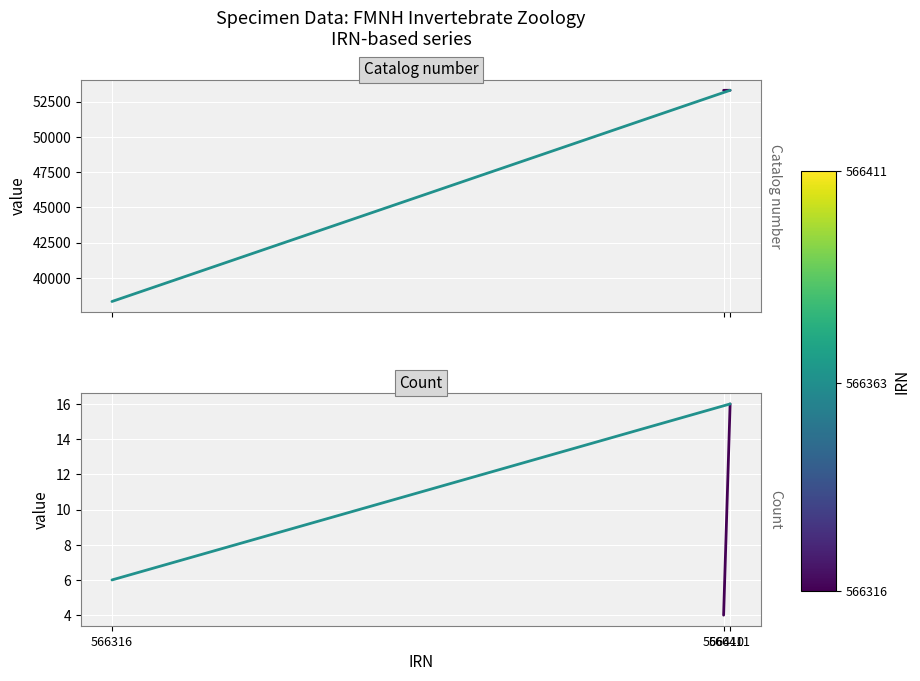

Rank the series at 566411 from highest to lowest value.

Catalog number, Count